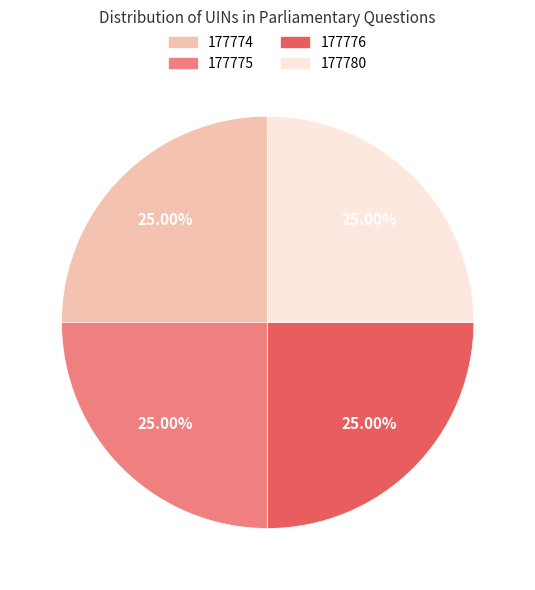

The 177780 slice represents 25% of the pie. True or false?

True